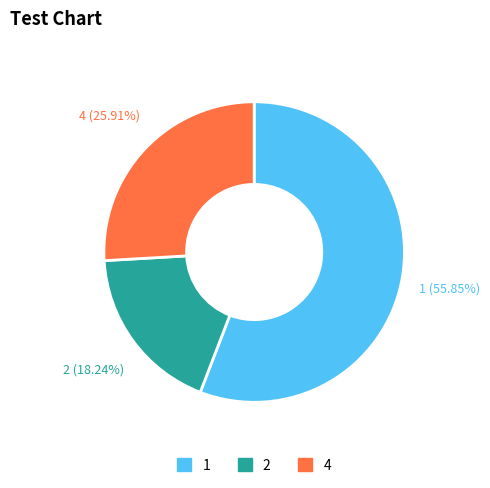

Is there any slice that represents more than half of the pie?

Yes